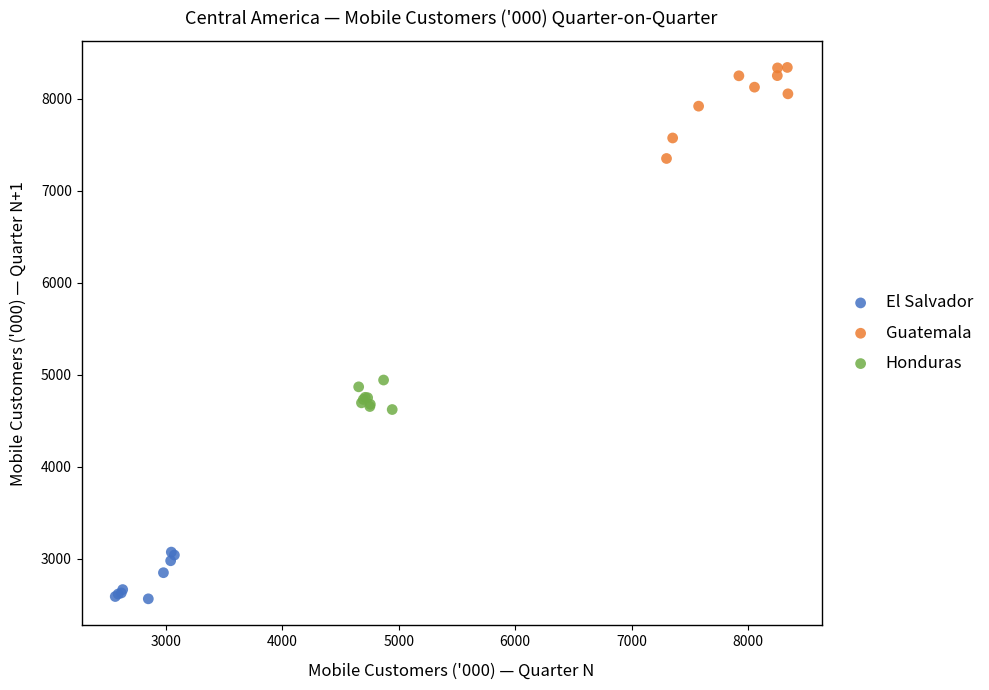

Which series has the largest Y range (max minus min)?

Guatemala